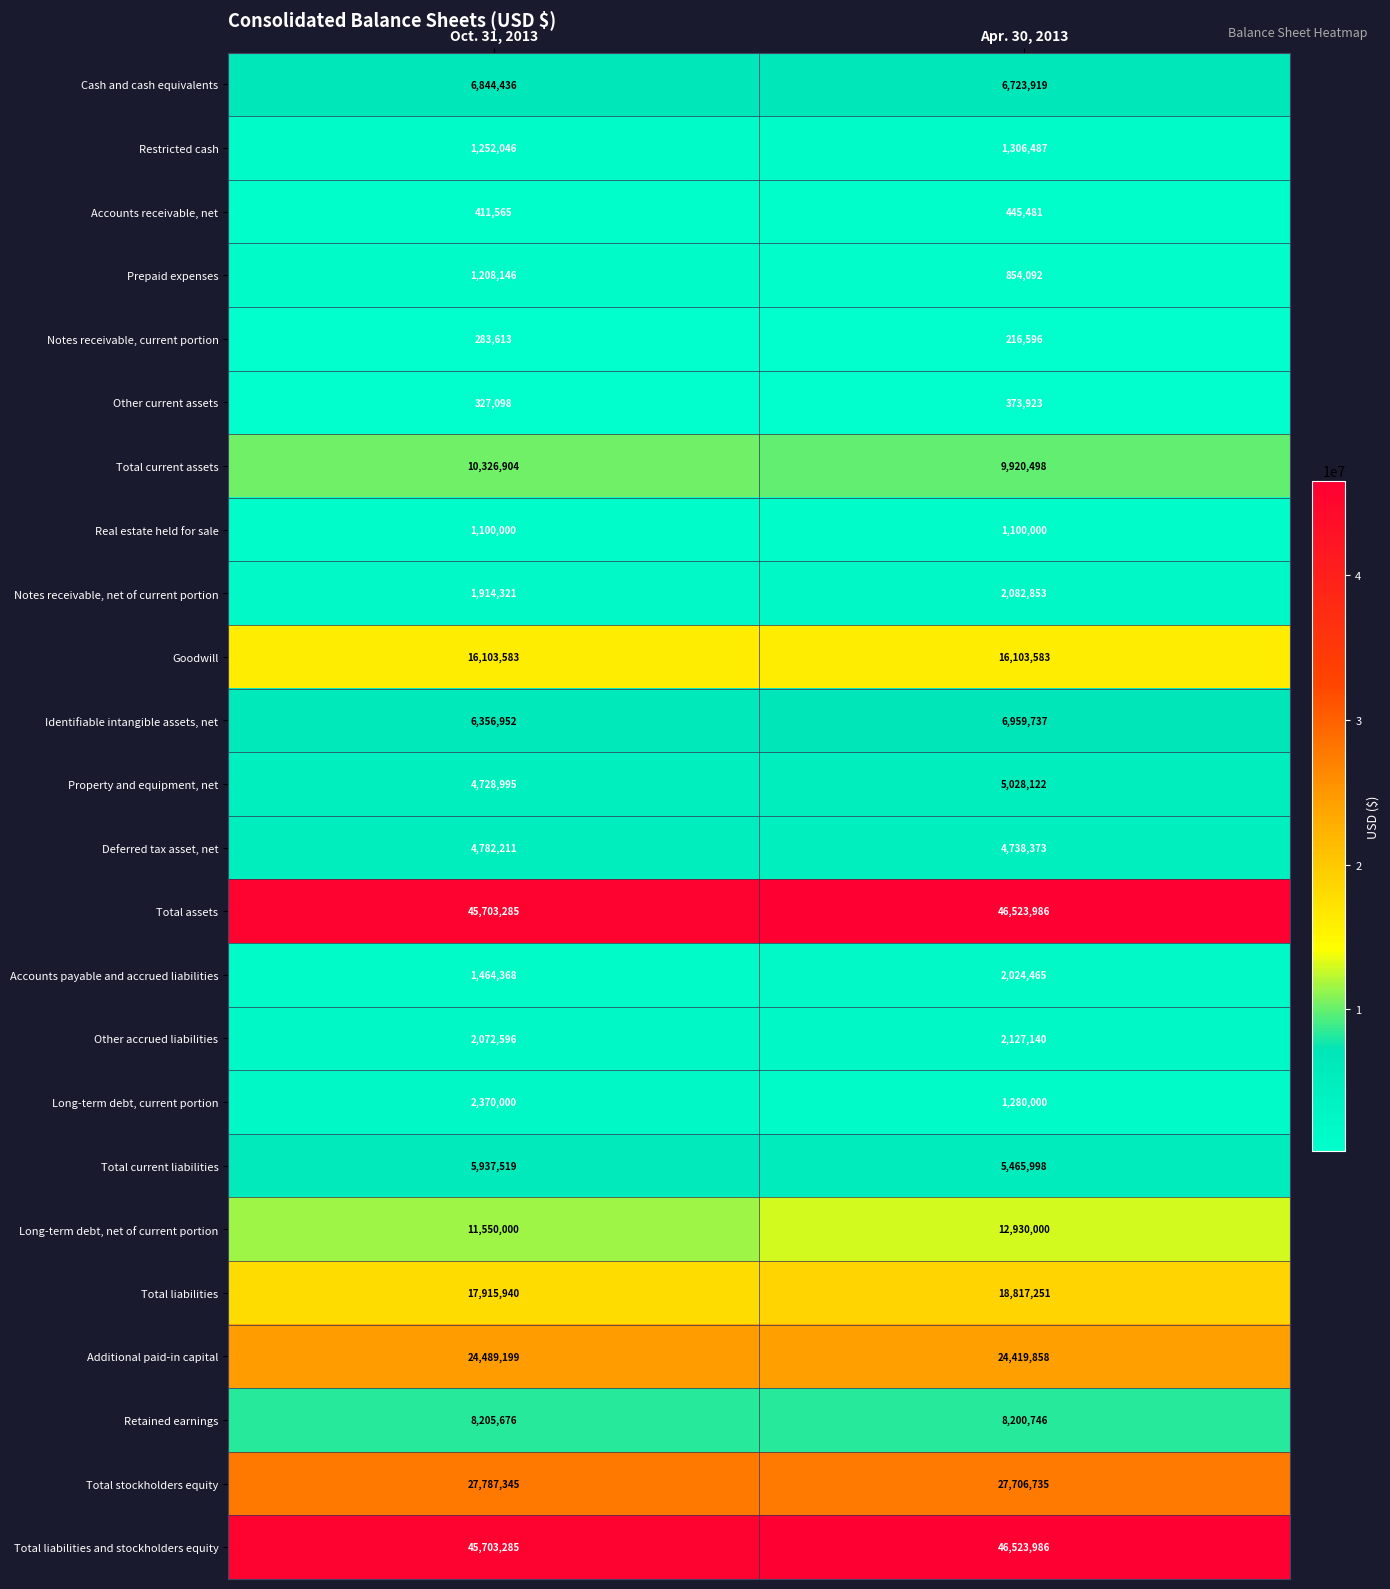

Which series changed the most between Oct. 31, 2013 and Apr. 30, 2013?

Long-term debt, net of current portion